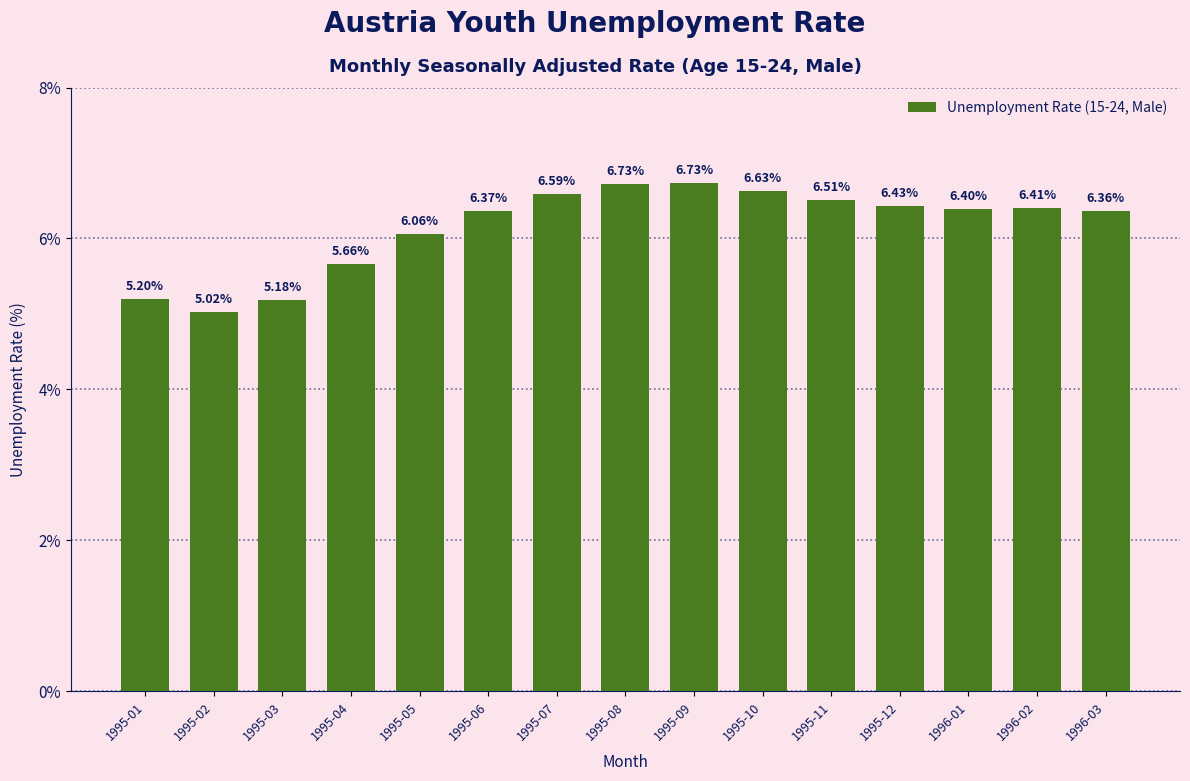

The value at 1995-12 is 2.2. True or false?

False